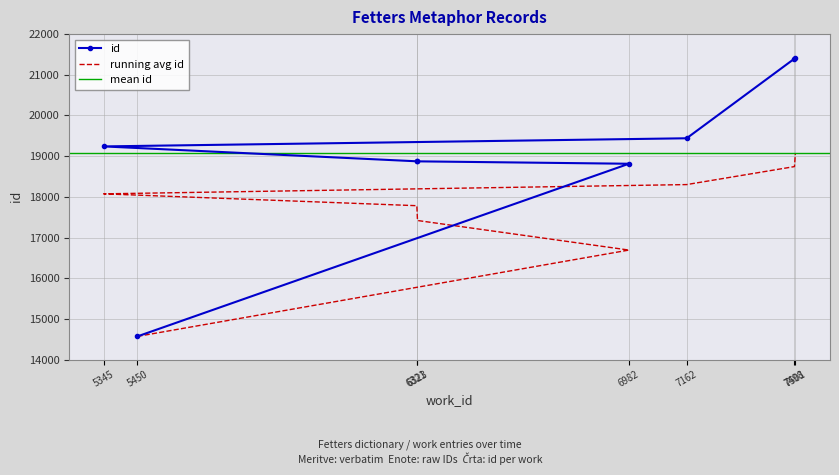

Approximately how many times larger is the value at 6982 compared to 7501?

0.9